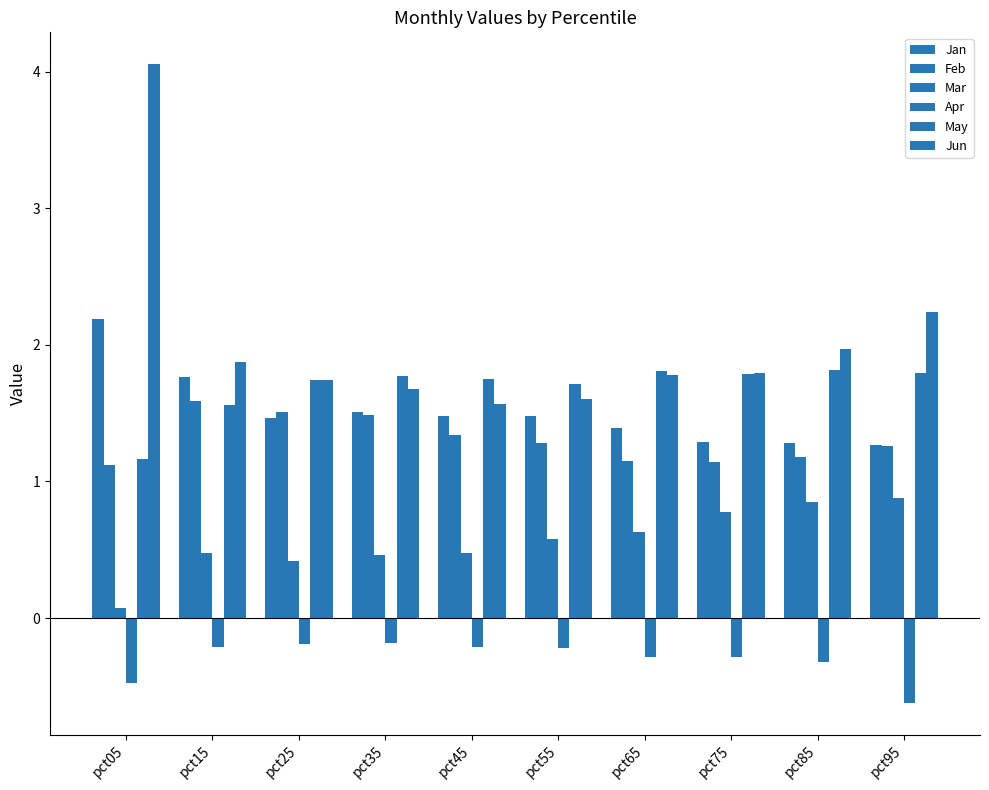

Reading right to left, transcribe all the data shown in this chart.

Jan: pct95=1.3	pct85=1.3	pct75=1.3	pct65=1.4	pct55=1.5	pct45=1.5	pct35=1.5	pct25=1.5	pct15=1.8	pct05=2.2
Feb: pct95=1.3	pct85=1.2	pct75=1.1	pct65=1.2	pct55=1.3	pct45=1.3	pct35=1.5	pct25=1.5	pct15=1.6	pct05=1.1
Mar: pct95=0.9	pct85=0.8	pct75=0.8	pct65=0.6	pct55=0.6	pct45=0.5	pct35=0.5	pct25=0.4	pct15=0.5	pct05=0.1
Apr: pct95=-0.6	pct85=-0.3	pct75=-0.3	pct65=-0.3	pct55=-0.2	pct45=-0.2	pct35=-0.2	pct25=-0.2	pct15=-0.2	pct05=-0.5
May: pct95=1.8	pct85=1.8	pct75=1.8	pct65=1.8	pct55=1.7	pct45=1.8	pct35=1.8	pct25=1.7	pct15=1.6	pct05=1.2
Jun: pct95=2.2	pct85=2.0	pct75=1.8	pct65=1.8	pct55=1.6	pct45=1.6	pct35=1.7	pct25=1.7	pct15=1.9	pct05=4.1